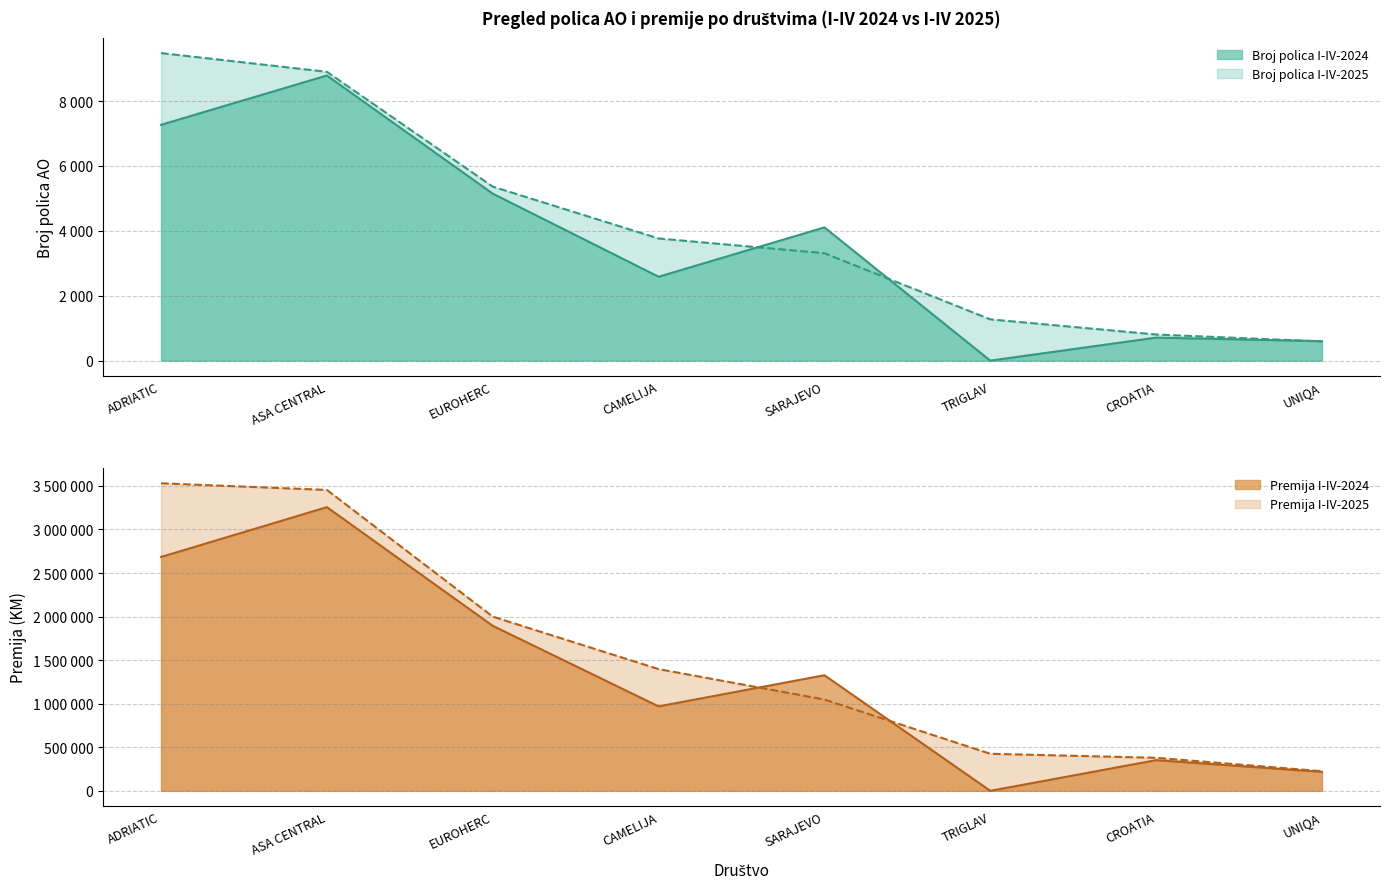

True or false: Broj polica I-IV-2025 has a value of 6236 at ADRIATIC.

False